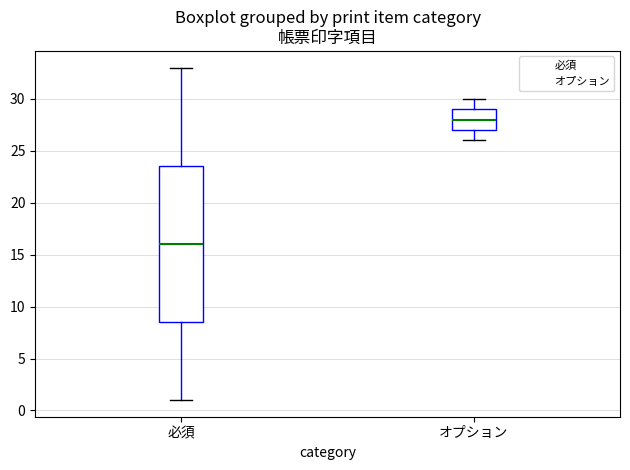

Reading left to right, transcribe this box plot: for each box, give where its median line is, the range the box spans, and where its two whiskers end, as read against the y-axis. The values are not printed on the chart, so give them approximately, as read against the axis.

必須: median 16.0, box 8.5 to 23.5, whiskers 1.0 to 33.0
オプション: median 28.0, box 27.0 to 29.0, whiskers 26.0 to 30.0